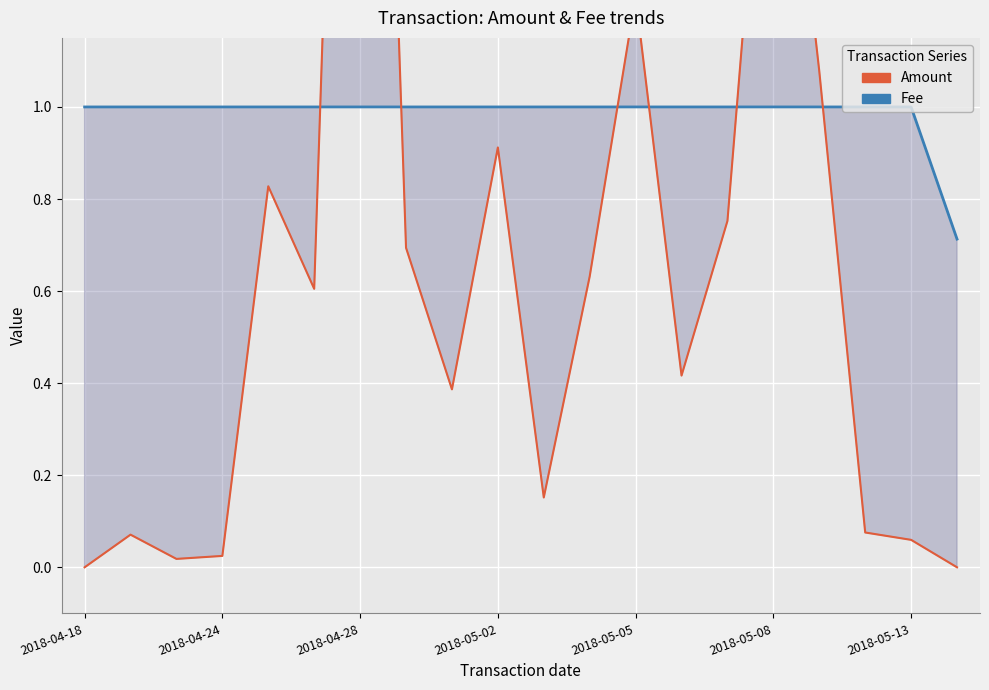

Does the chart display data point markers on the line(s)?

No